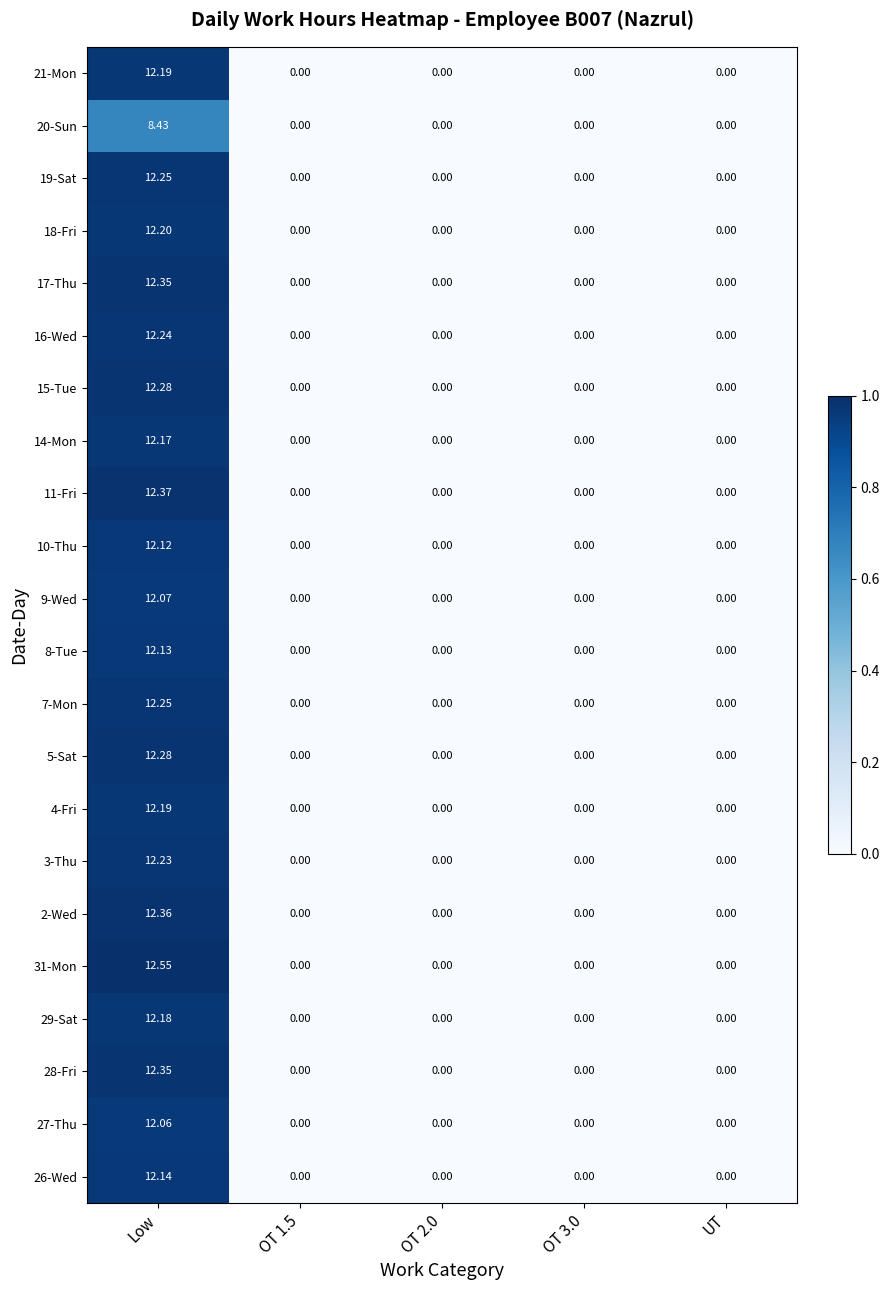

How many values in 17-Thu are above zero?

1